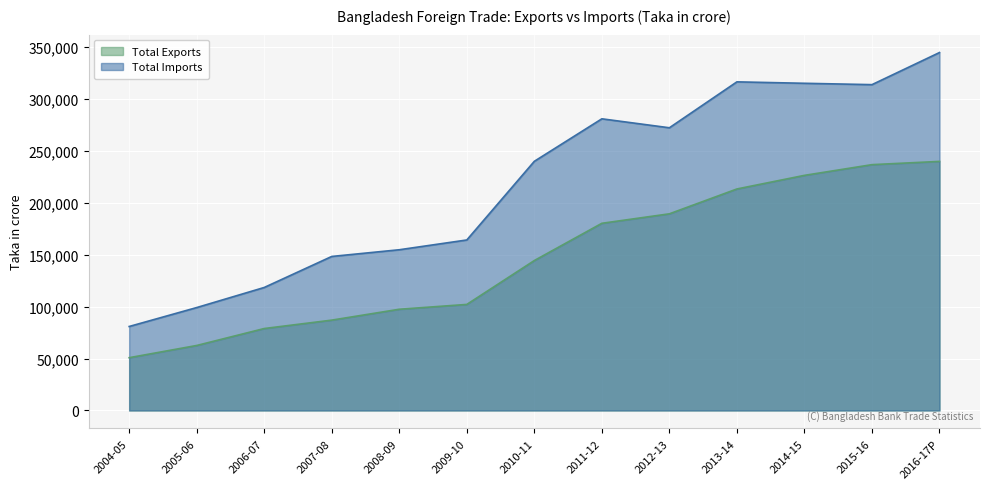

True or false: Total Exports and Total Imports intersect in this chart.

False